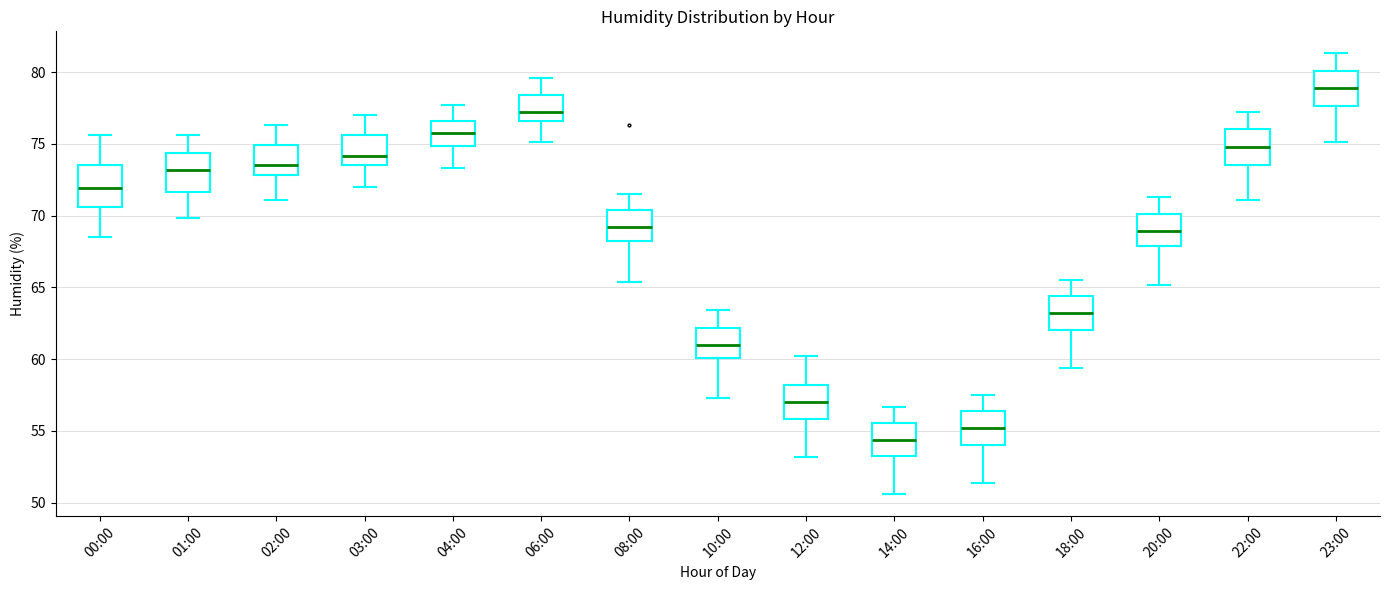

Where does the median line of the box for 18:00 sit on the y-axis? The values are not printed on the chart, so give them approximately, as read against the axis.

63.0